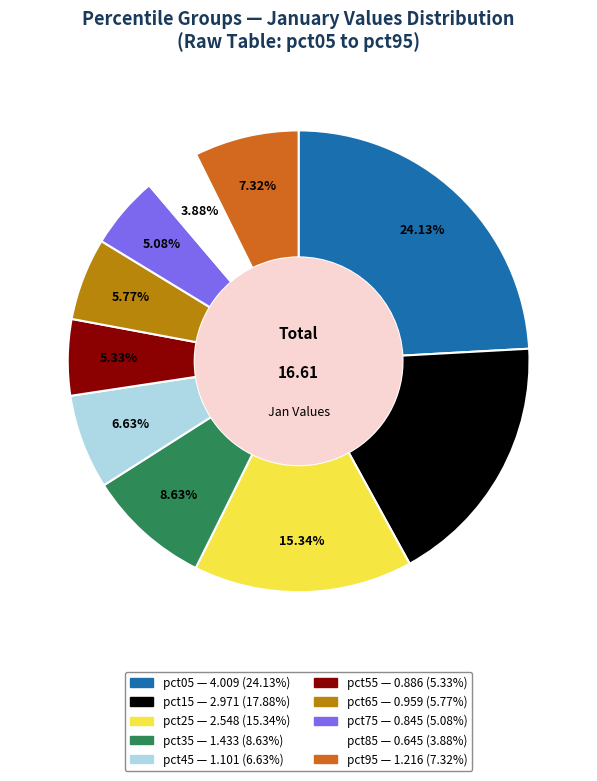

How much of the chart is everything except pct85?

96.1%